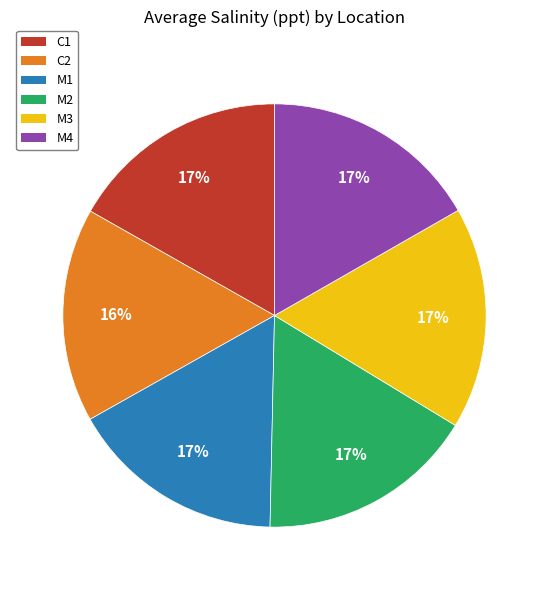

To the nearest percent, what is the average slice percentage?

17%